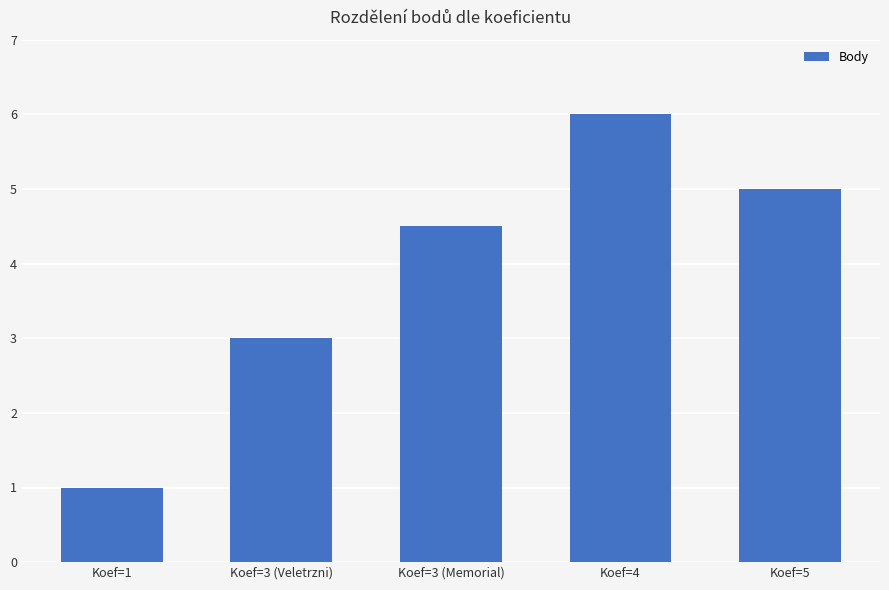

What is the greatest value displayed?

6.0